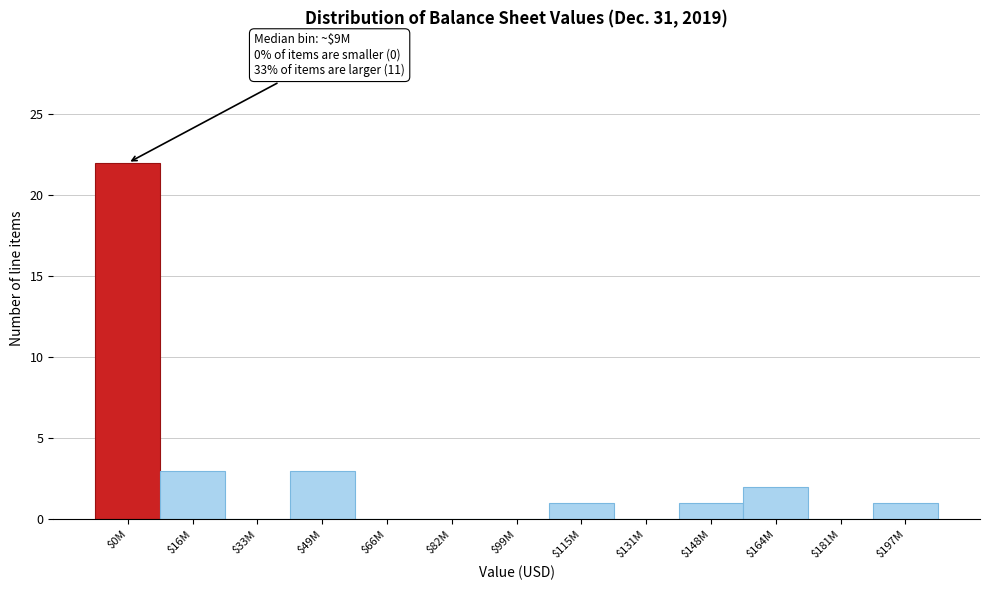

What is the greatest value displayed?

22